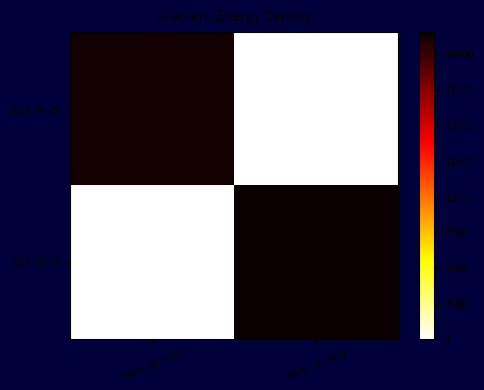

Which series changed the most between work_id: 7495 and work_id: 7519?

2013-07-09